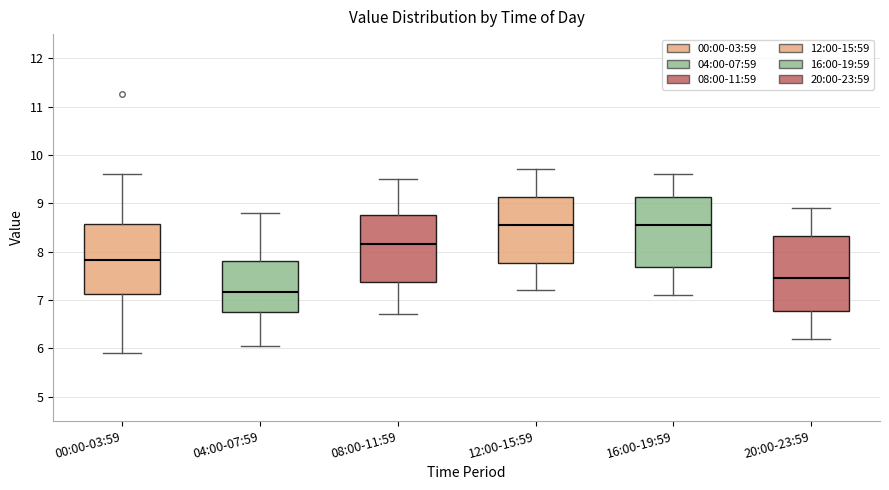

Reading left to right, read every box against the y-axis: the position of its median line, the range the box covers, and the ends of its whiskers. The values are not printed on the chart, so give them approximately, as read against the axis.

00:00-03:59: median 7.8, box 7.1 to 8.6, whiskers 5.9 to 9.6
04:00-07:59: median 7.2, box 6.7 to 7.8, whiskers 6.1 to 8.8
08:00-11:59: median 8.2, box 7.4 to 8.8, whiskers 6.7 to 9.5
12:00-15:59: median 8.6, box 7.8 to 9.1, whiskers 7.2 to 9.7
16:00-19:59: median 8.6, box 7.7 to 9.1, whiskers 7.1 to 9.6
20:00-23:59: median 7.5, box 6.8 to 8.3, whiskers 6.2 to 8.9